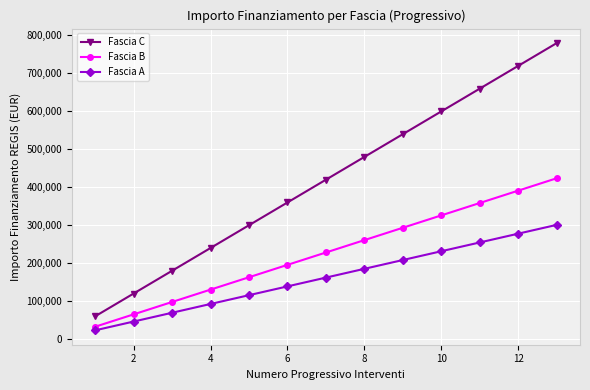

True or false: Fascia A and Fascia C cross at least once.

False